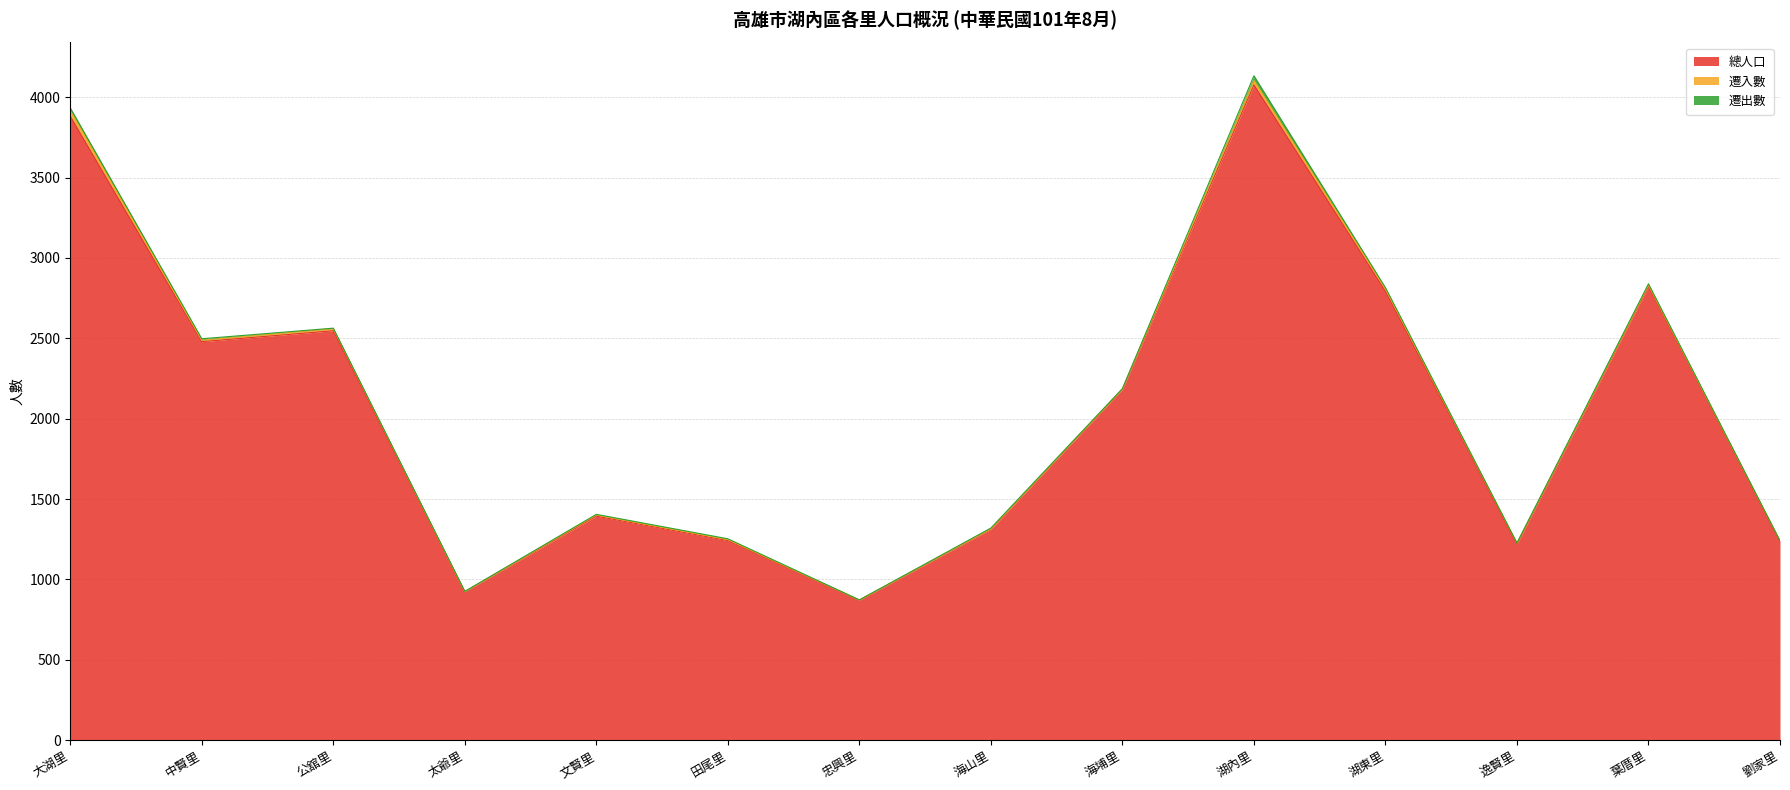

Reading left to right, transcribe all the data shown in this chart.

總人口: 3881	2479	2547	924	1394	1242	872	1312	2182	4076	2793	1220	2824	1237
遷入數: 34	9	13	0	7	6	0	3	3	27	13	6	7	4
遷出數: 18	9	3	2	4	5	1	5	2	30	9	1	8	0